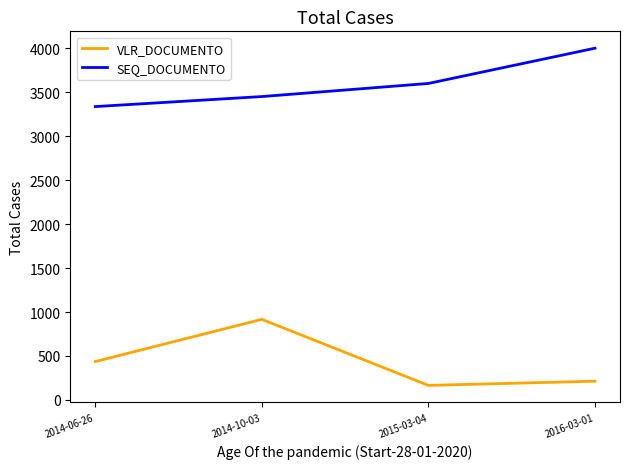

Read the VLR_DOCUMENTO value at 2015-03-04.

165.4